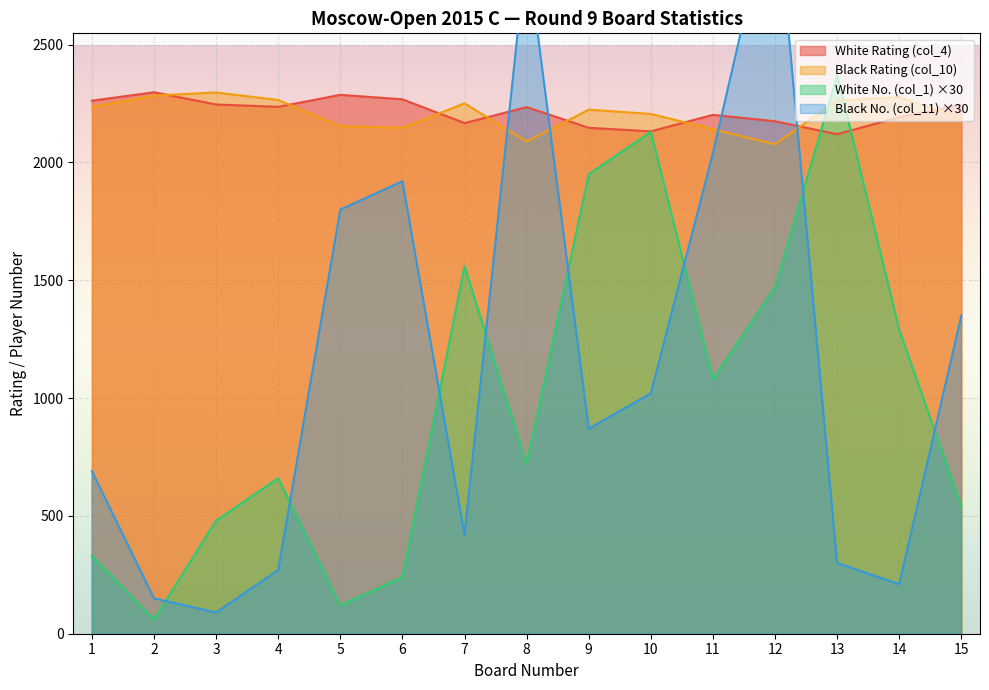

Between 4 and 13, which series saw the biggest shift?

White No. (col_1)